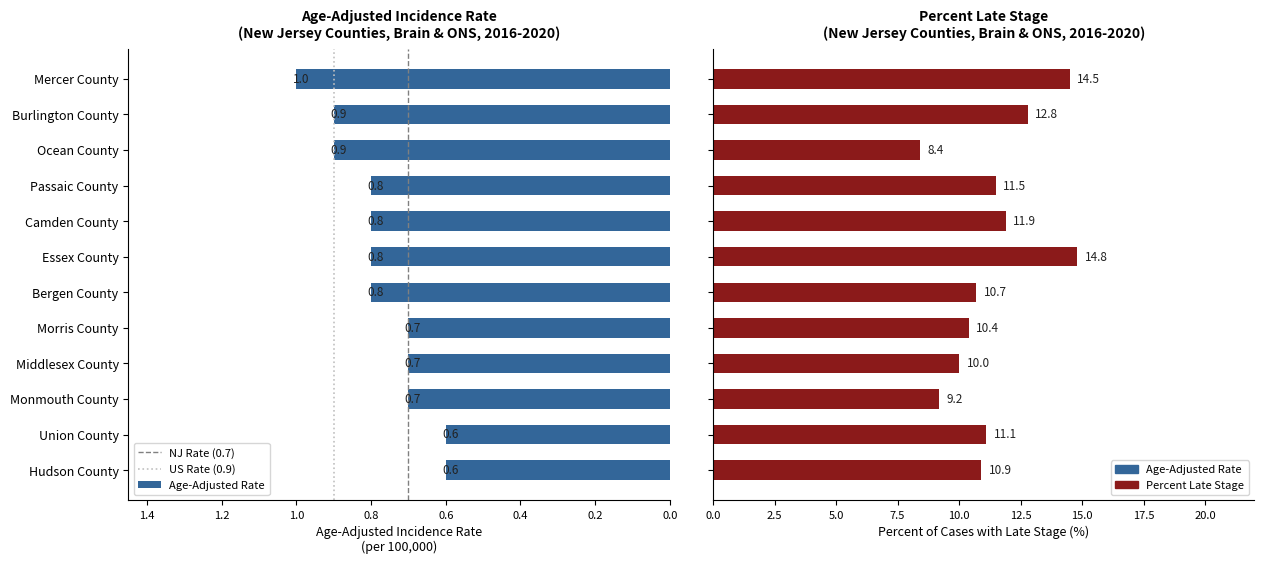

Reading right to left, what are all the values shown in this chart?

Age-Adjusted Rate: Mercer County=1.0	Burlington County=0.9	Ocean County=0.9	Passaic County=0.8	Camden County=0.8	Essex County=0.8	Bergen County=0.8	Morris County=0.7	Middlesex County=0.7	Monmouth County=0.7	Union County=0.6	Hudson County=0.6
Percent Late Stage: Mercer County=14.5	Burlington County=12.8	Ocean County=8.4	Passaic County=11.5	Camden County=11.9	Essex County=14.8	Bergen County=10.7	Morris County=10.4	Middlesex County=10.0	Monmouth County=9.2	Union County=11.1	Hudson County=10.9